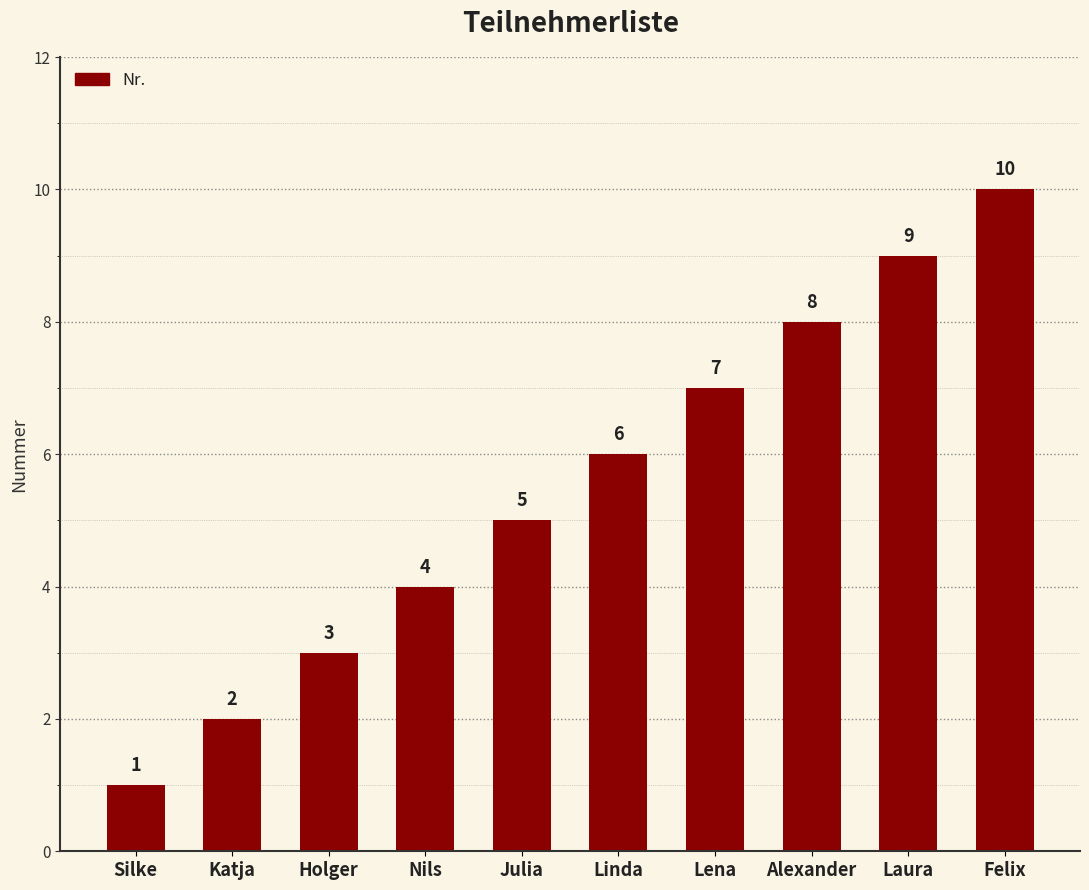

How many values are between 3 and 8?

6